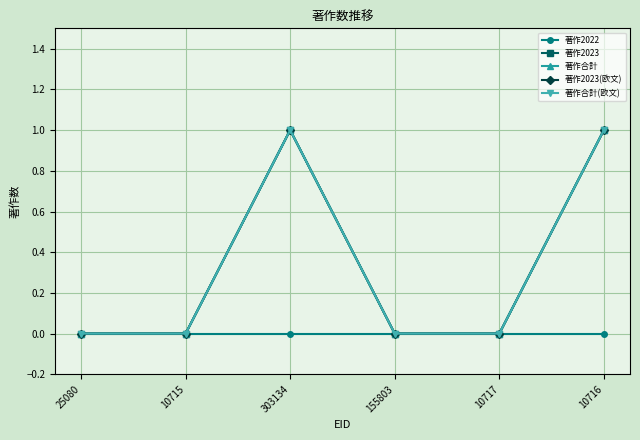

What is the maximum value shown in the chart?

1